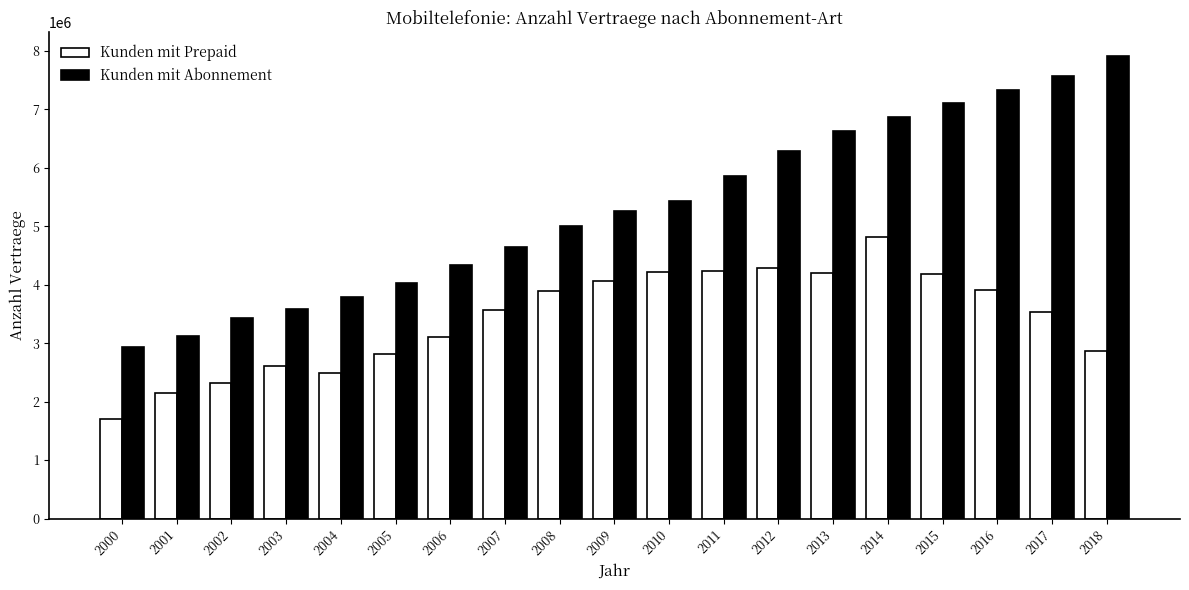

What is the highest value of the Kunden mit Abonnement series?

7919087